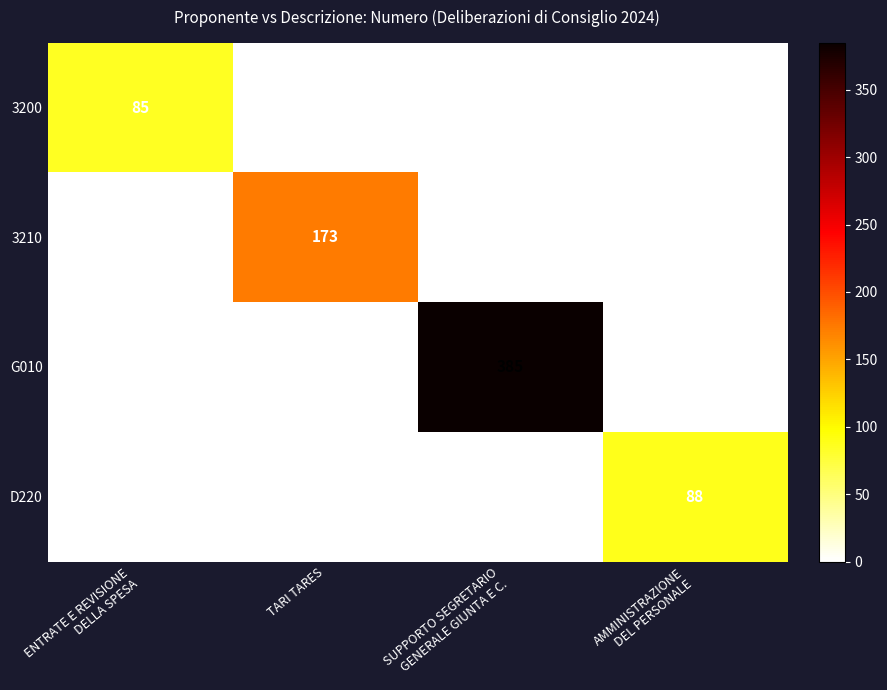

What is the average value of the G010 series?

96